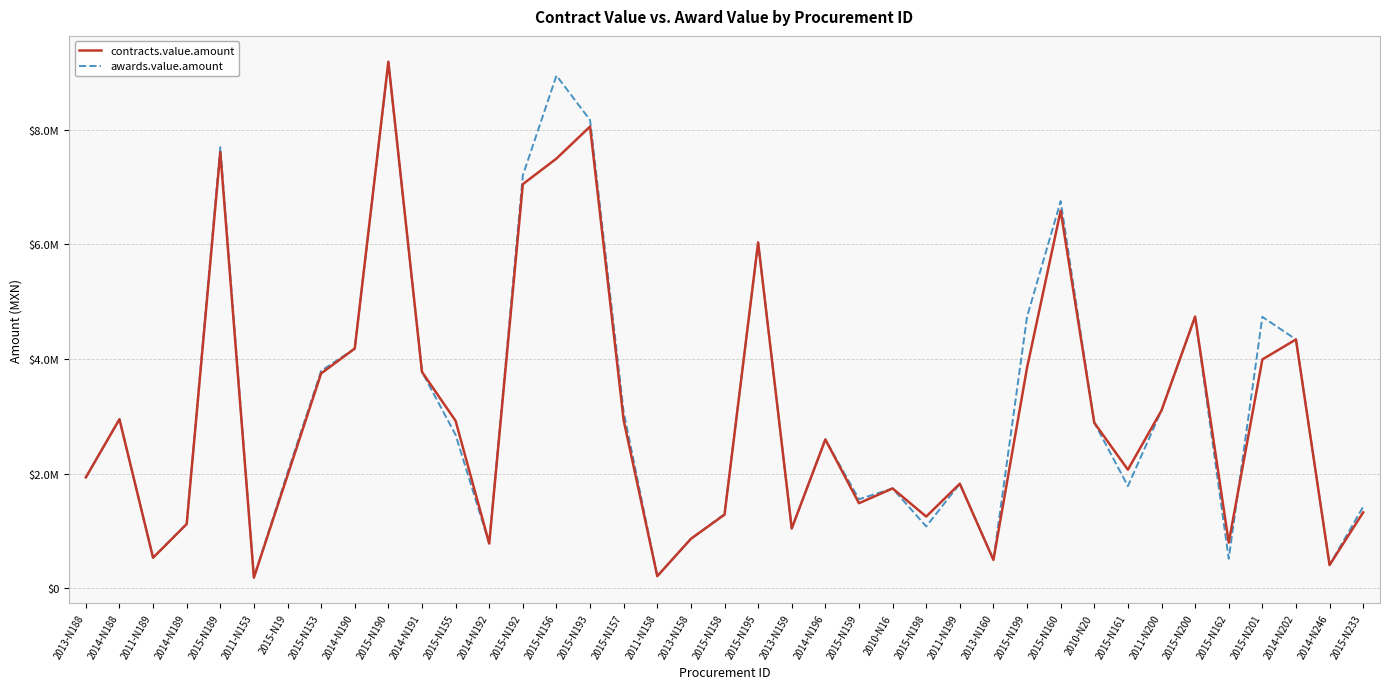

Where does the contracts.value.amount series first go above 2595809?

2014-N188